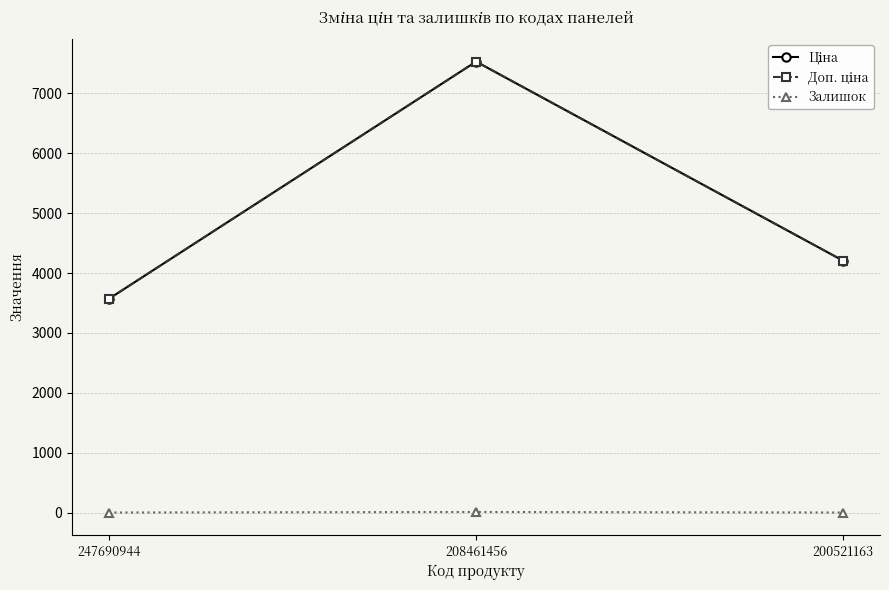

What is the maximum value shown in the chart?

7530.7